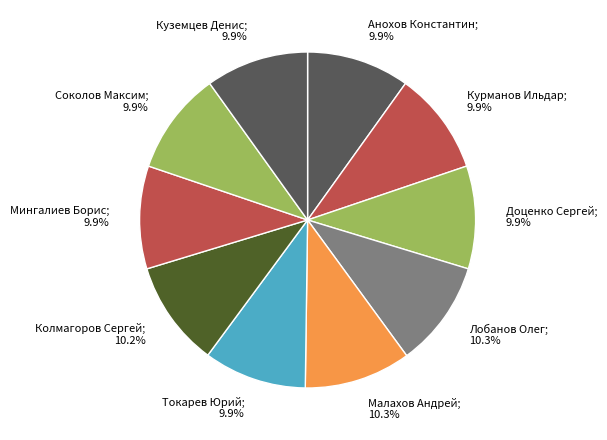

Which slice is the largest?

Лобанов Олег